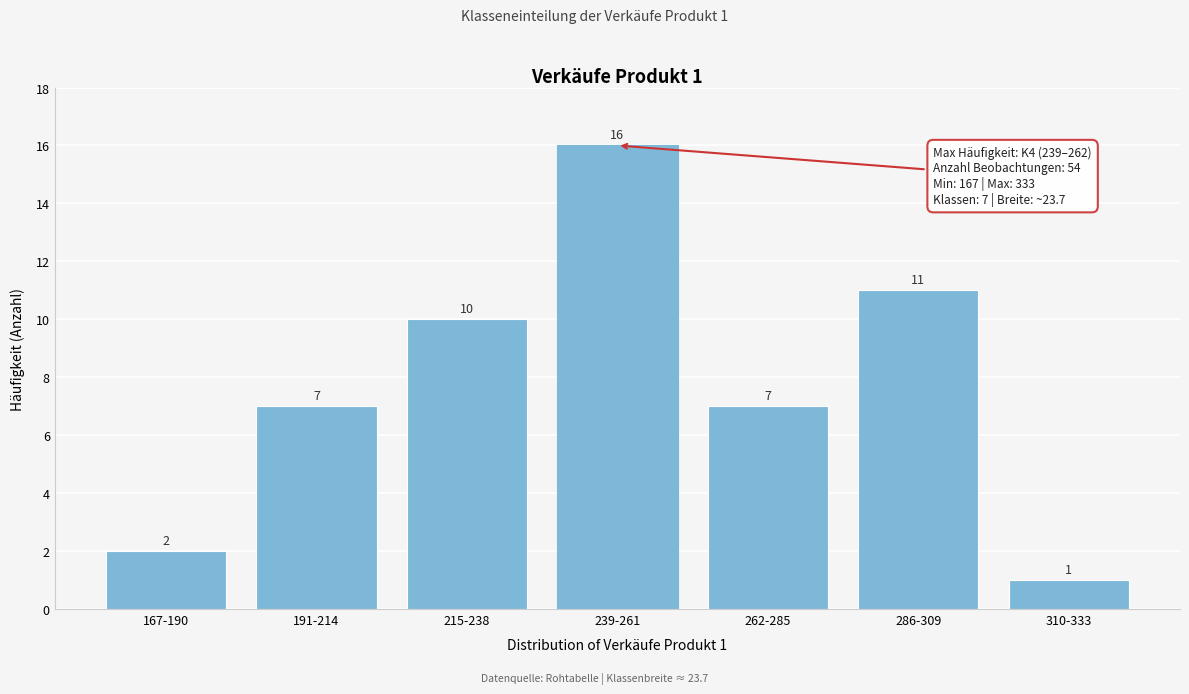

Reading left to right, extract all data points from this chart.

167-190=2	191-214=7	215-238=10	239-261=16	262-285=7	286-309=11	310-333=1